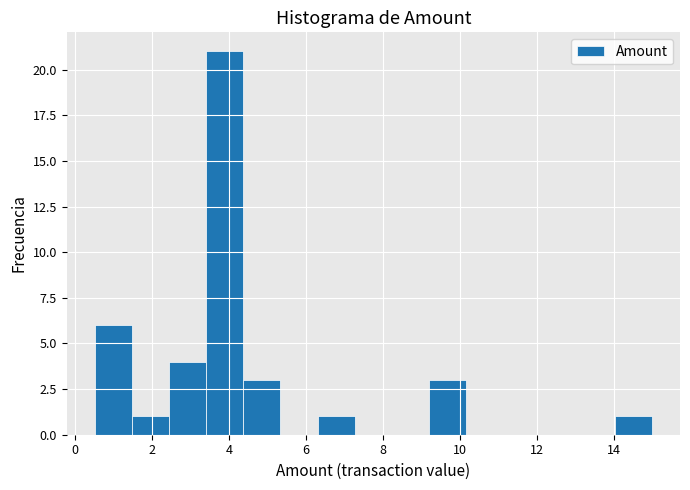

Over which range of the x-axis is the bar tallest?

3.4 to 4.4